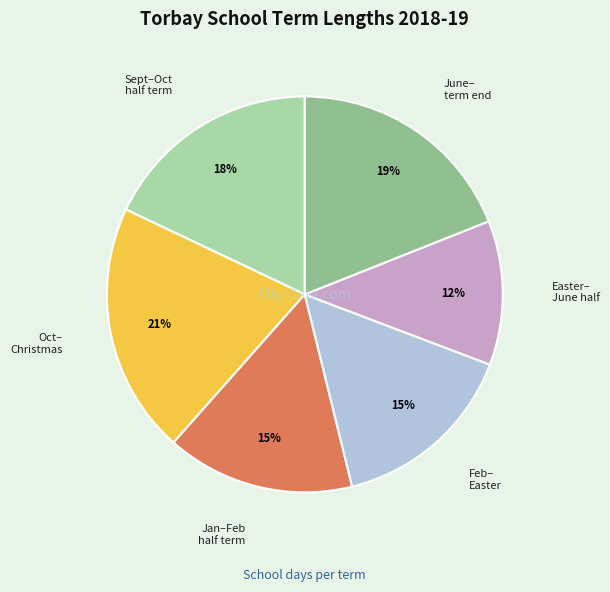

To the nearest percent, what is the difference between the largest and smallest slice percentages?

9%